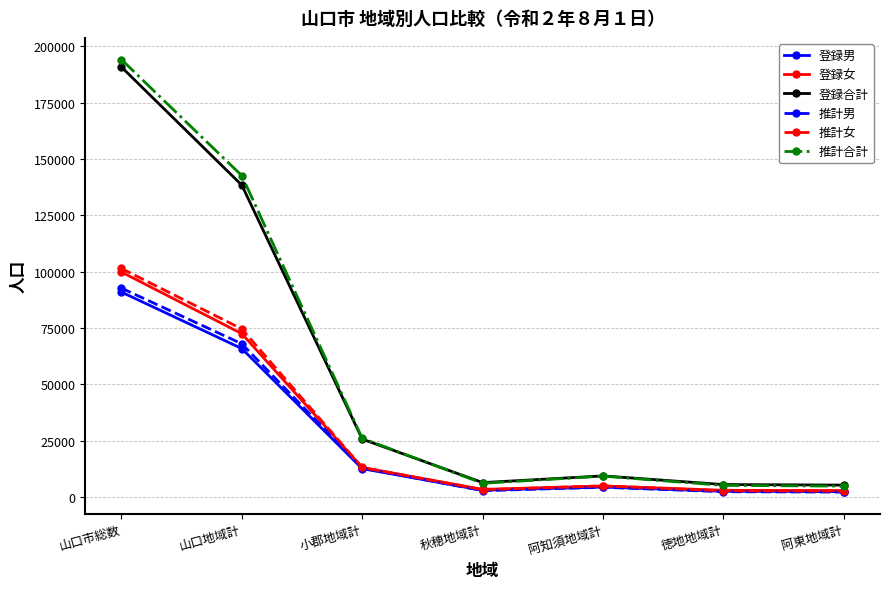

What is the greatest value displayed?

194195